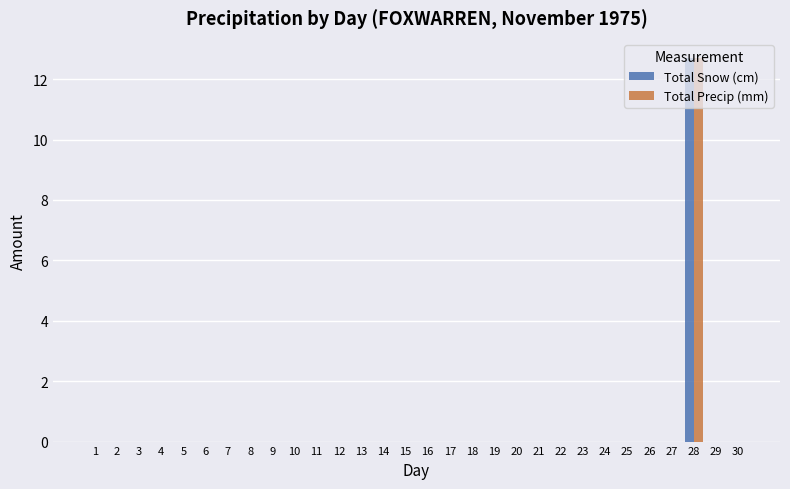

What are all the series names shown in the legend?

Total Snow (cm), Total Precip (mm)